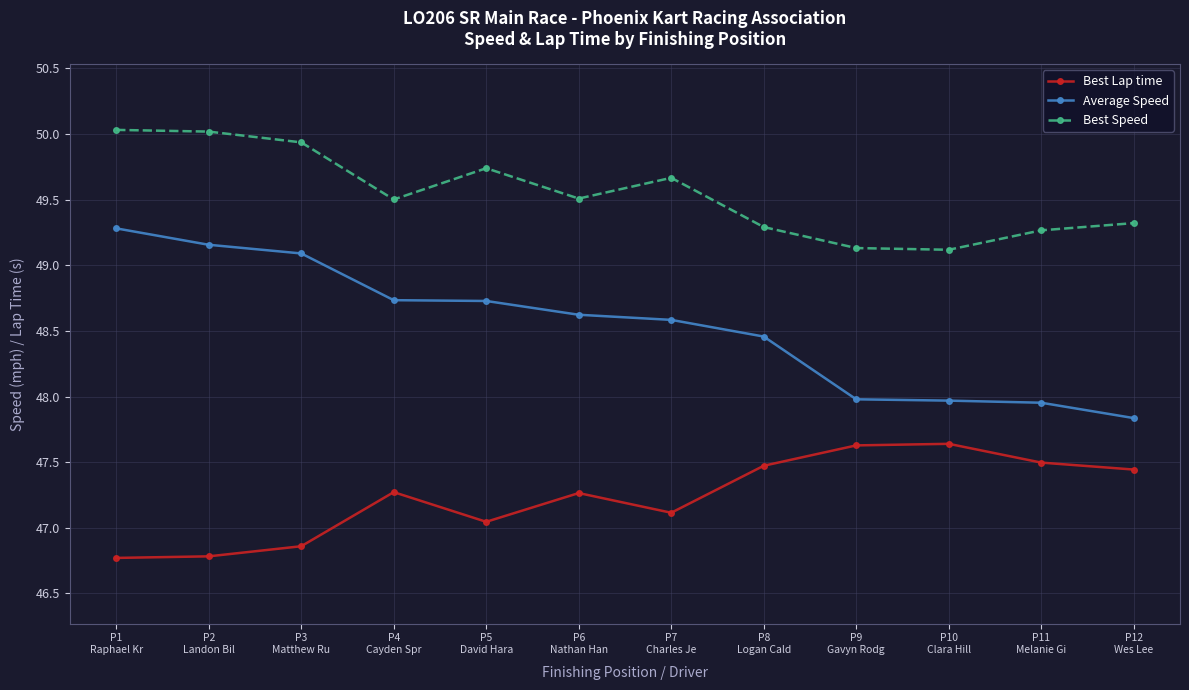

What is the lowest value of the Best Speed series?

49.1